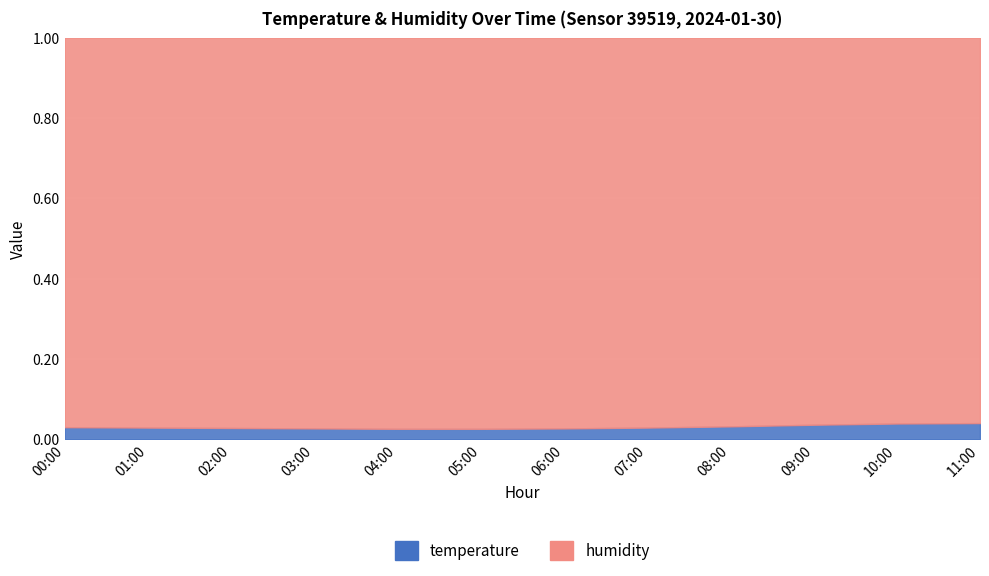

At which label is temperature closest to 3?

00:00